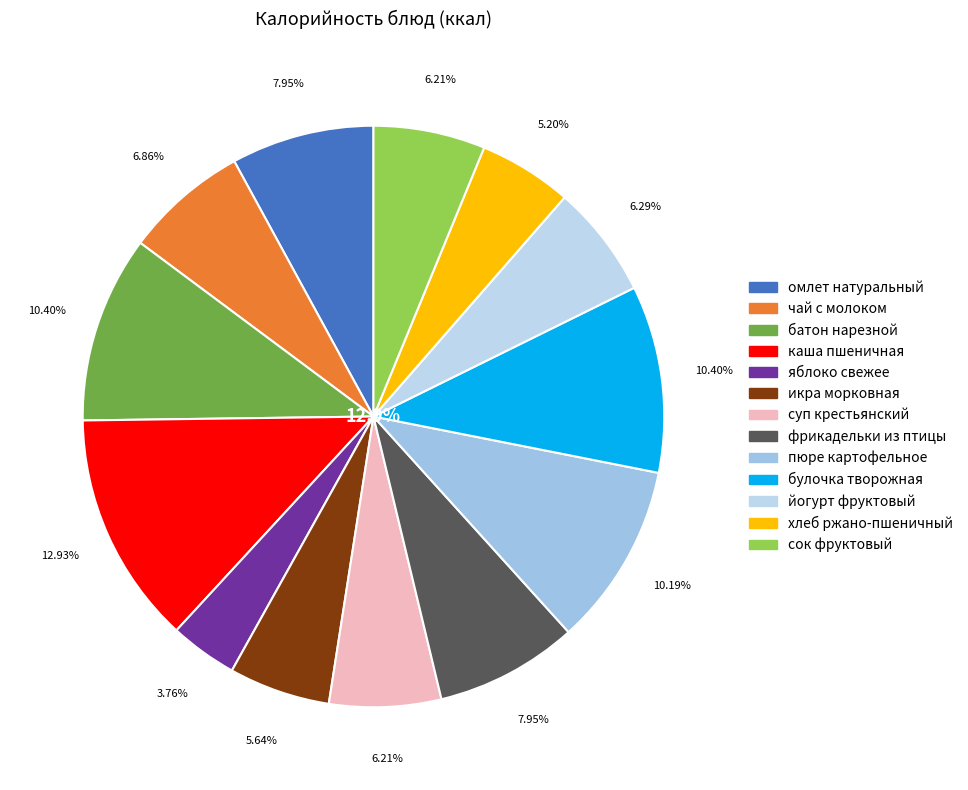

To the nearest percent, what is the difference between the largest and smallest slice percentages?

9%